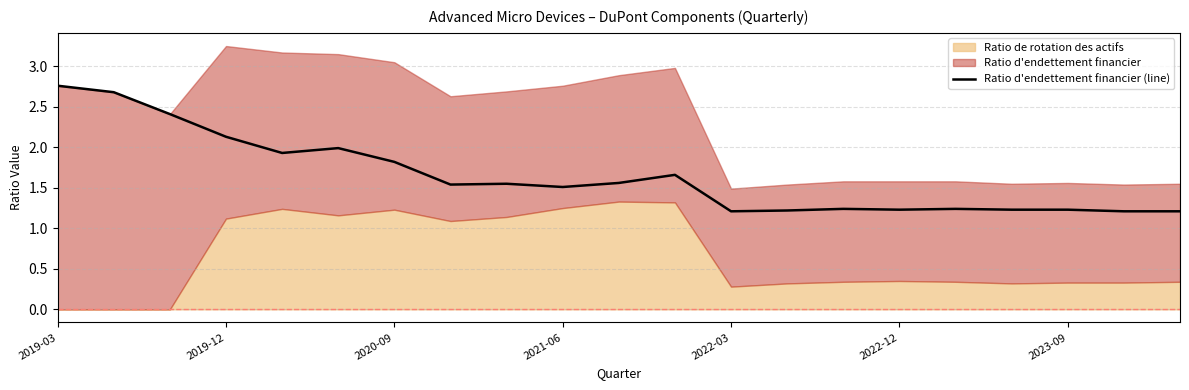

How many categories are shown in the chart?

21